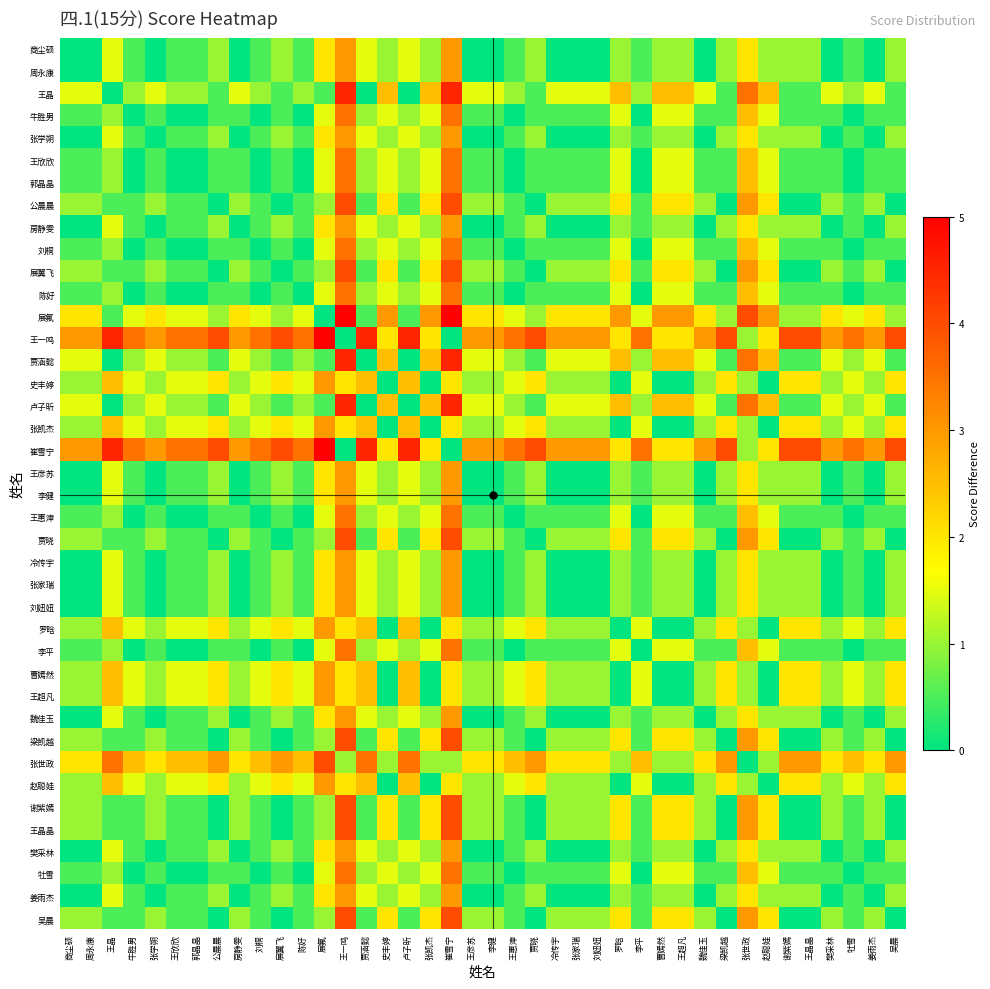

Which series has the largest range (max minus min)?

展氟